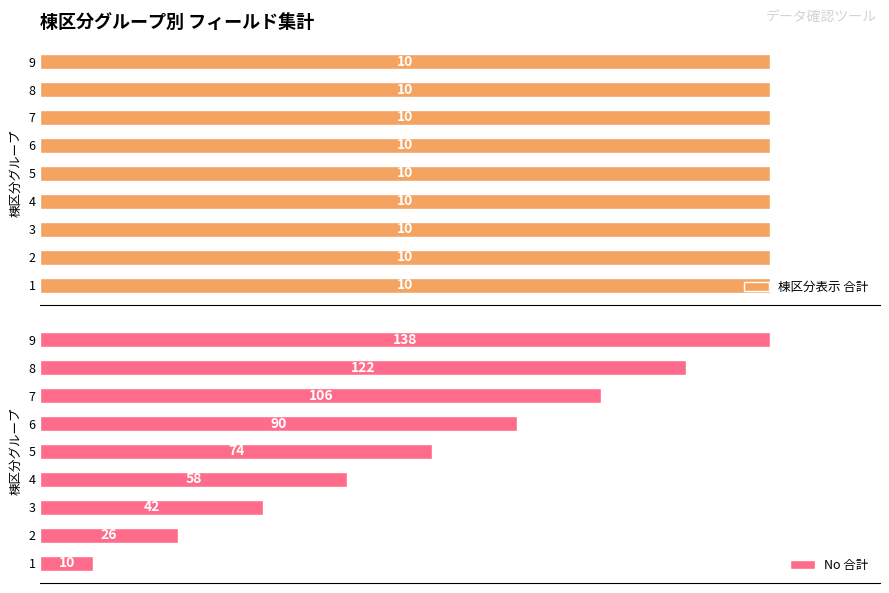

Rank the series by their maximum value, from lowest to highest.

棟区分表示 合計, No 合計